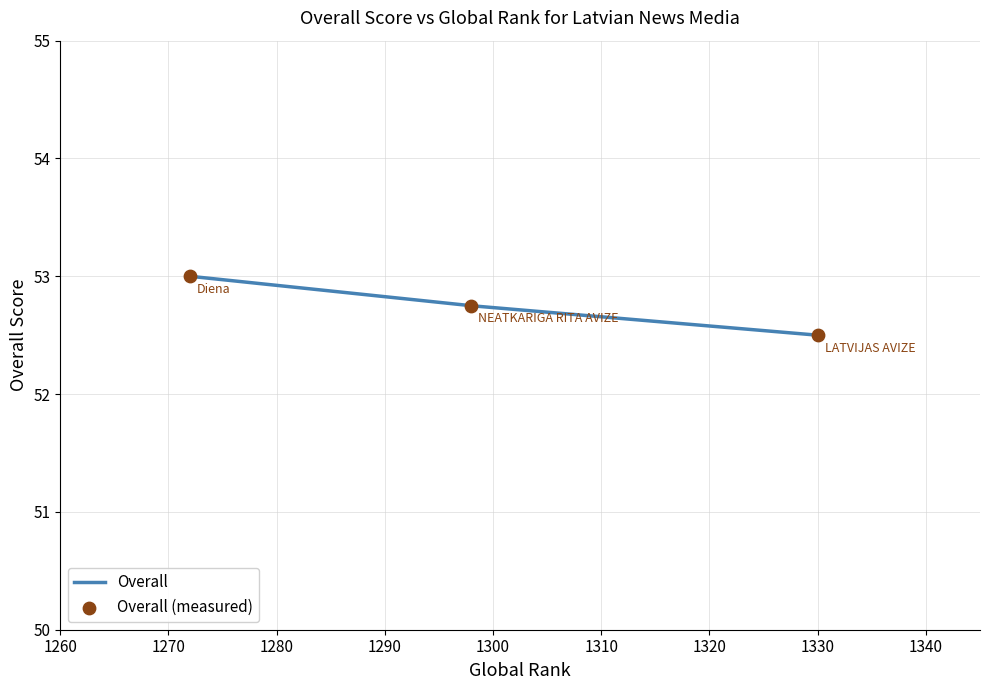

What is the maximum value shown in the chart?

53.0